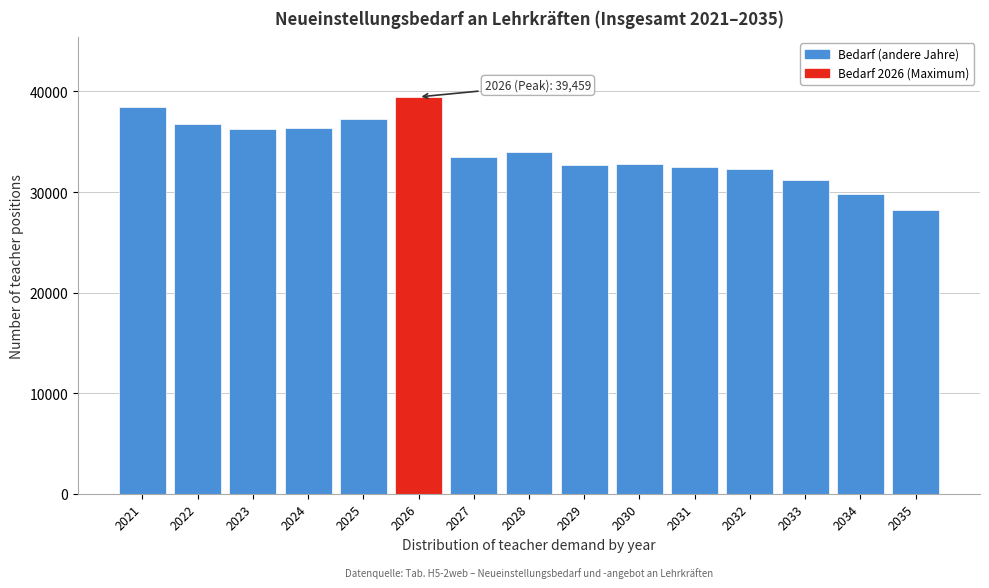

What is the value of the 1st bar from the left?

38482